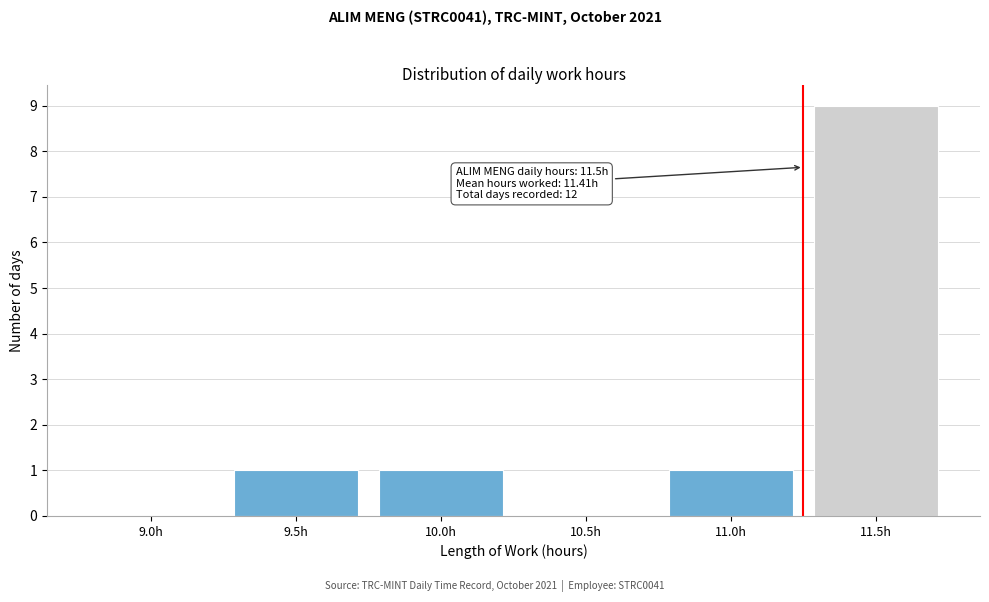

Reading right to left, extract all data points from this chart.

11.5h=9	11.0h=1	10.5h=0	10.0h=1	9.5h=1	9.0h=0